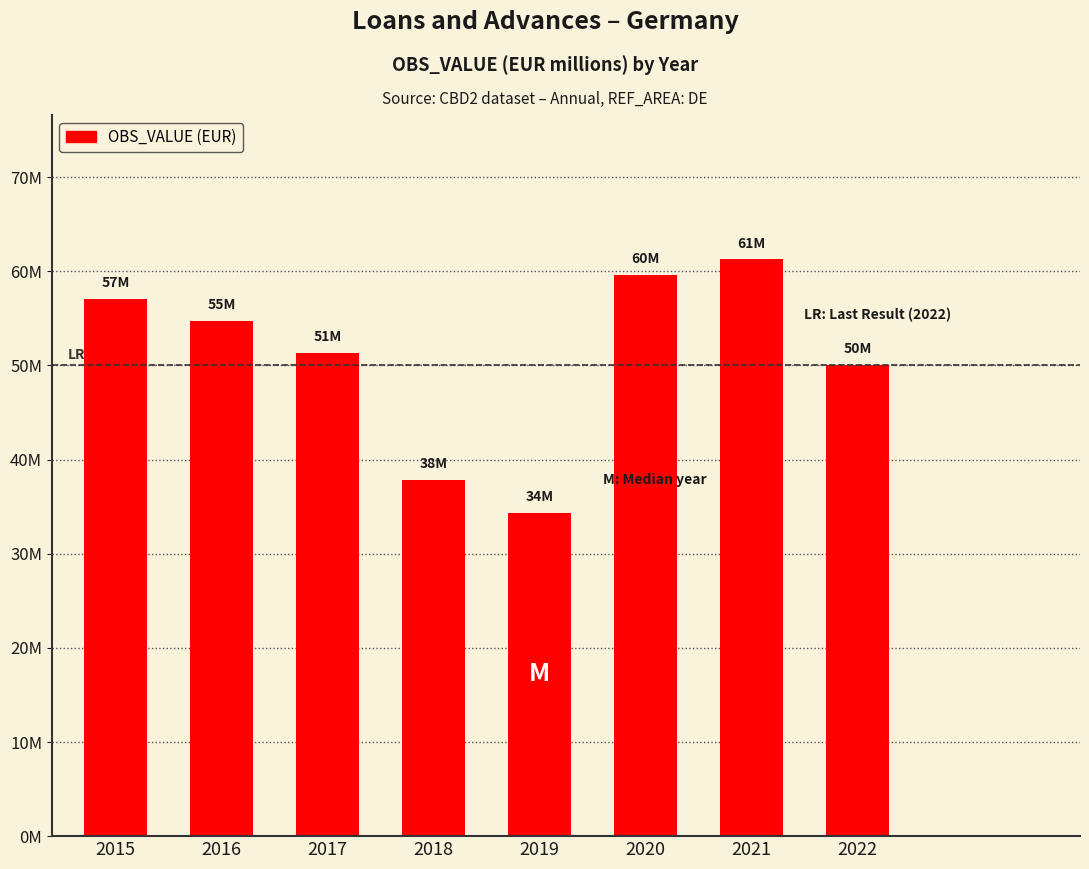

What is the change in value from 2020 to 2021?

+1639888